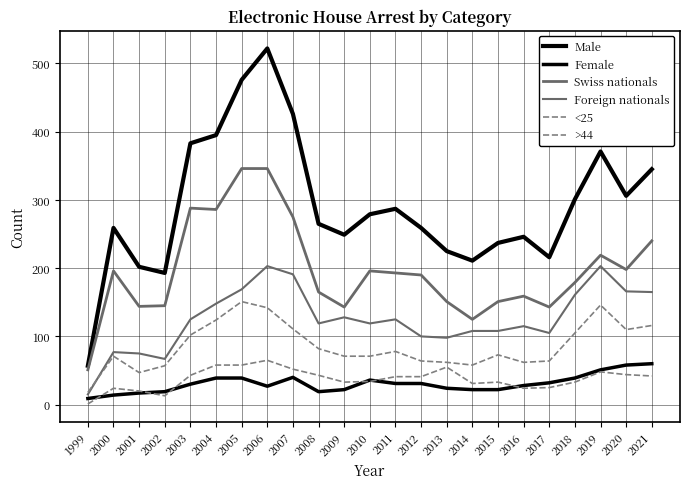

Between 2008 and 2012, which series saw the biggest shift?

Swiss nationals